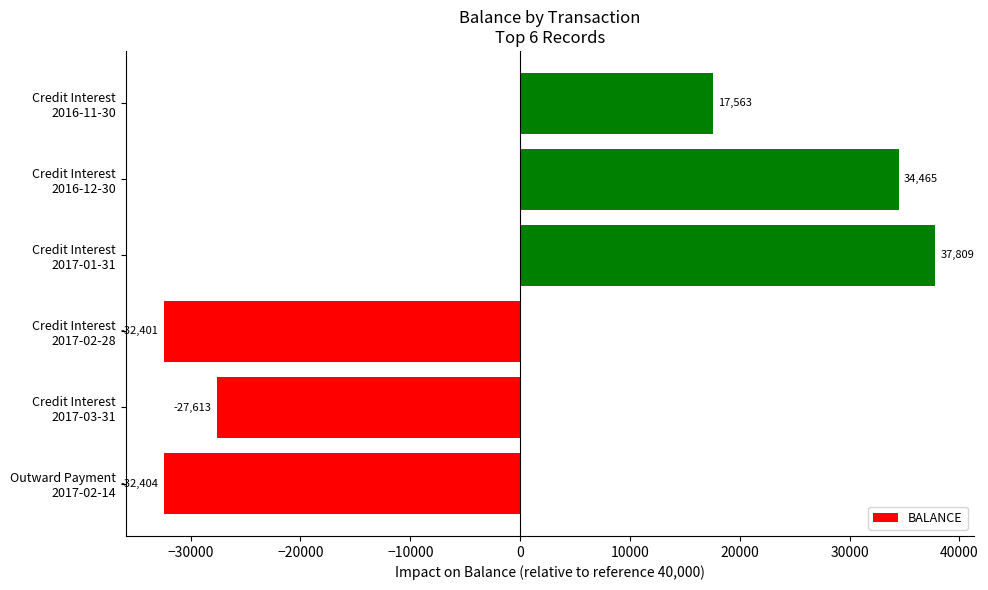

What is the greatest value displayed?

37809.0